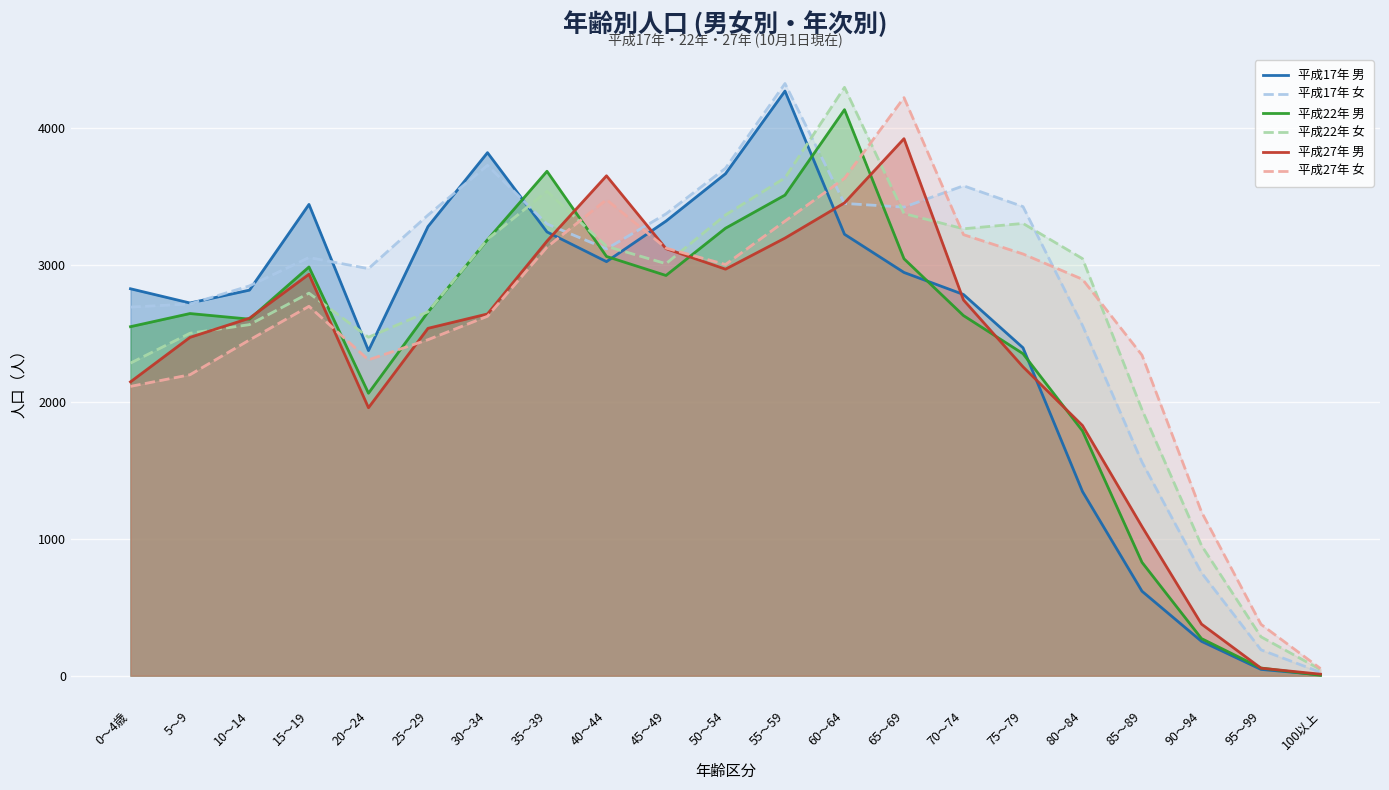

How many categories are shown in the chart?

21